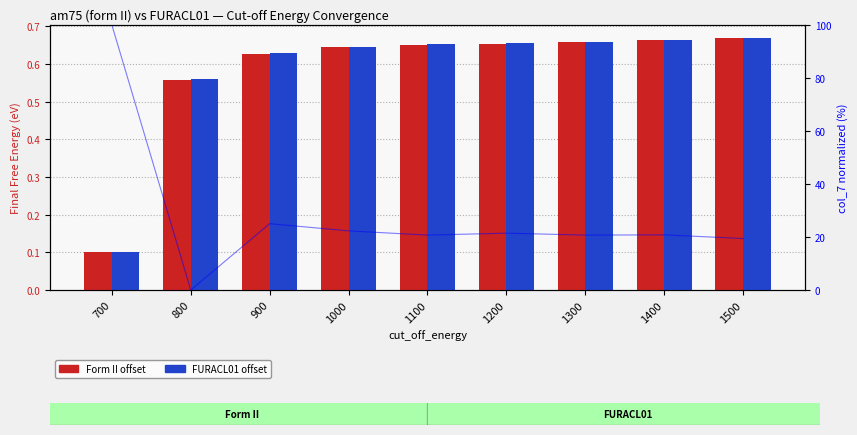

At how many categories does at least one series exceed 0?

9